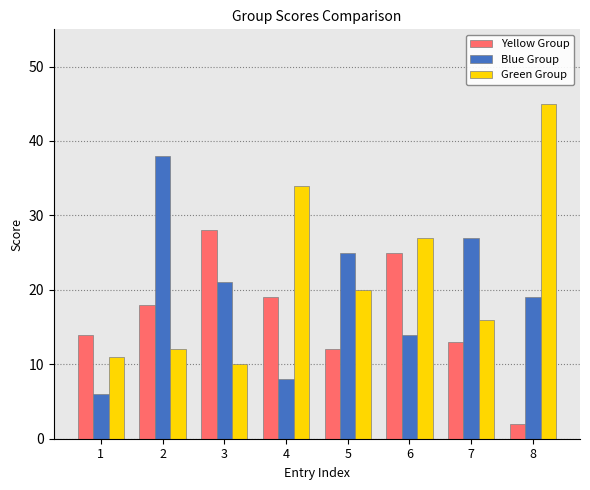

Which series has the widest spread of values?

Green Group